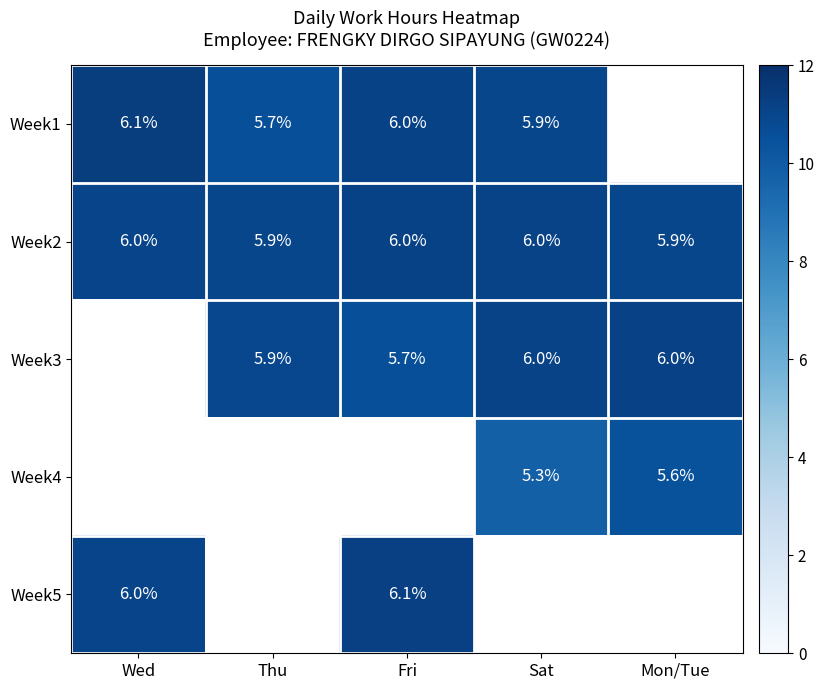

At which category is the sum across all series the highest?

Fri